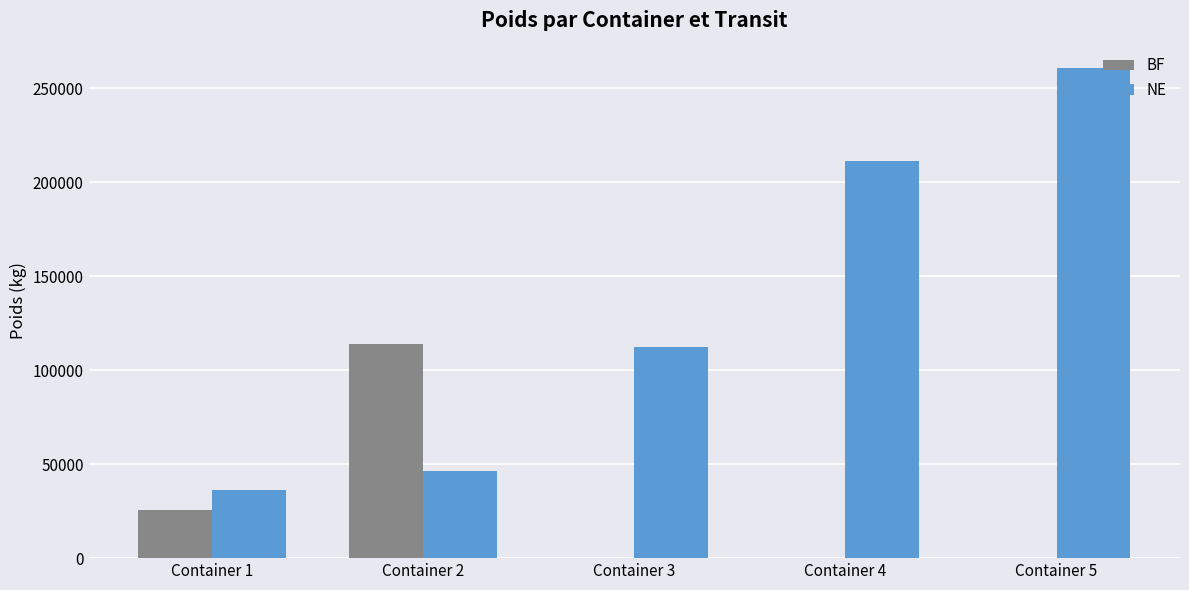

What is the maximum value shown in the chart?

260780